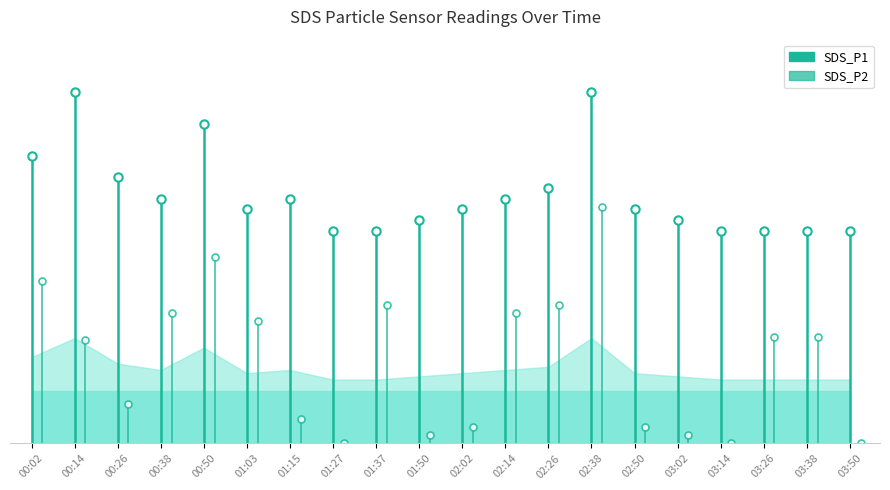

At which category is the sum across all series the highest?

00:14